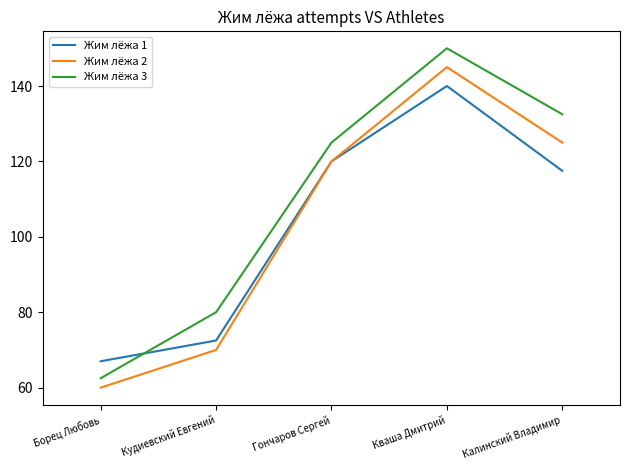

What position from the right is Борец Любовь?

5